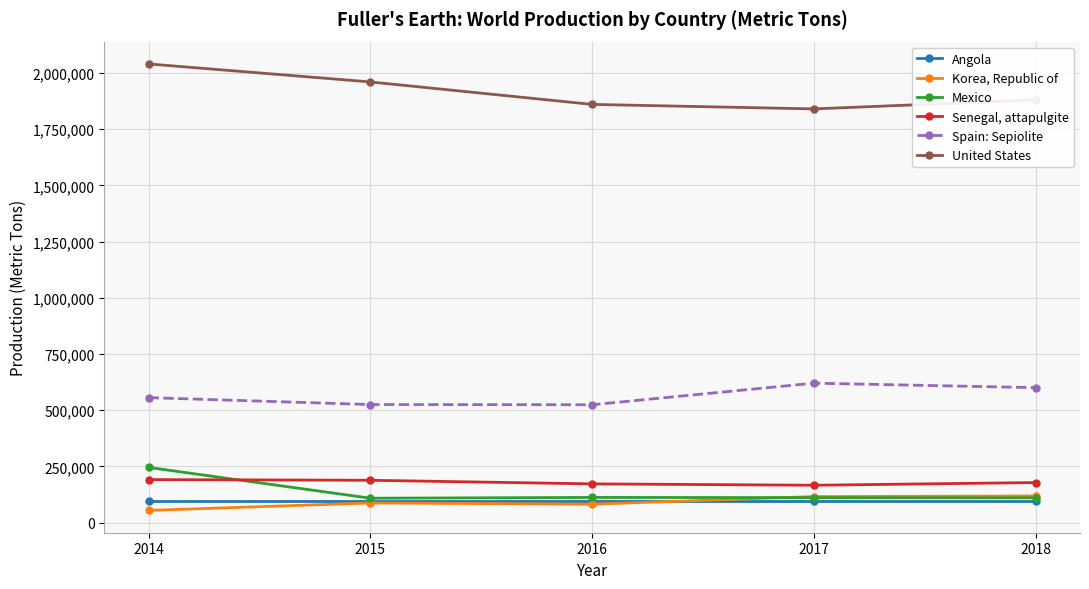

Count the number of categories in the chart.

5